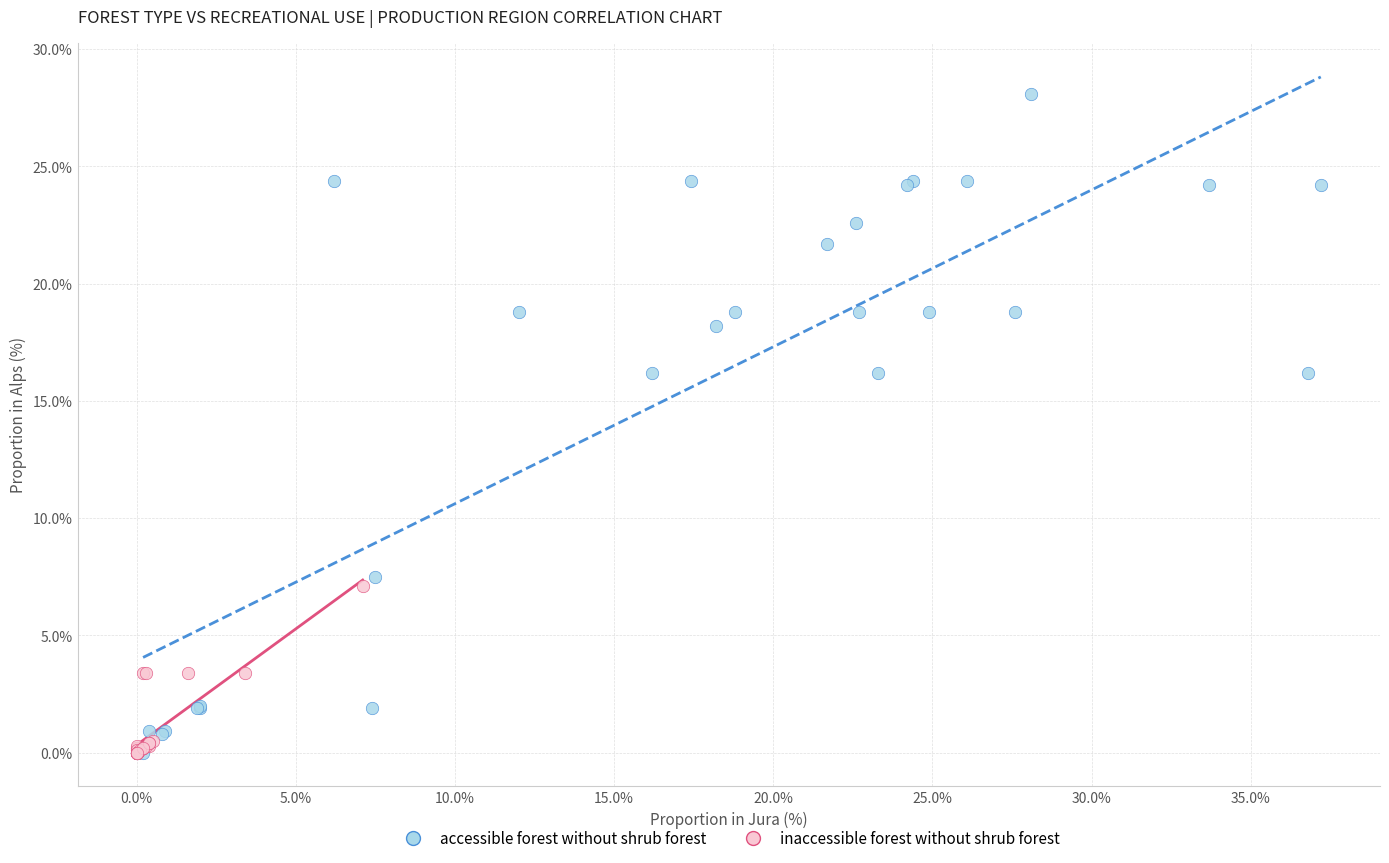

Which series contains the highest Y value?

accessible forest without shrub forest